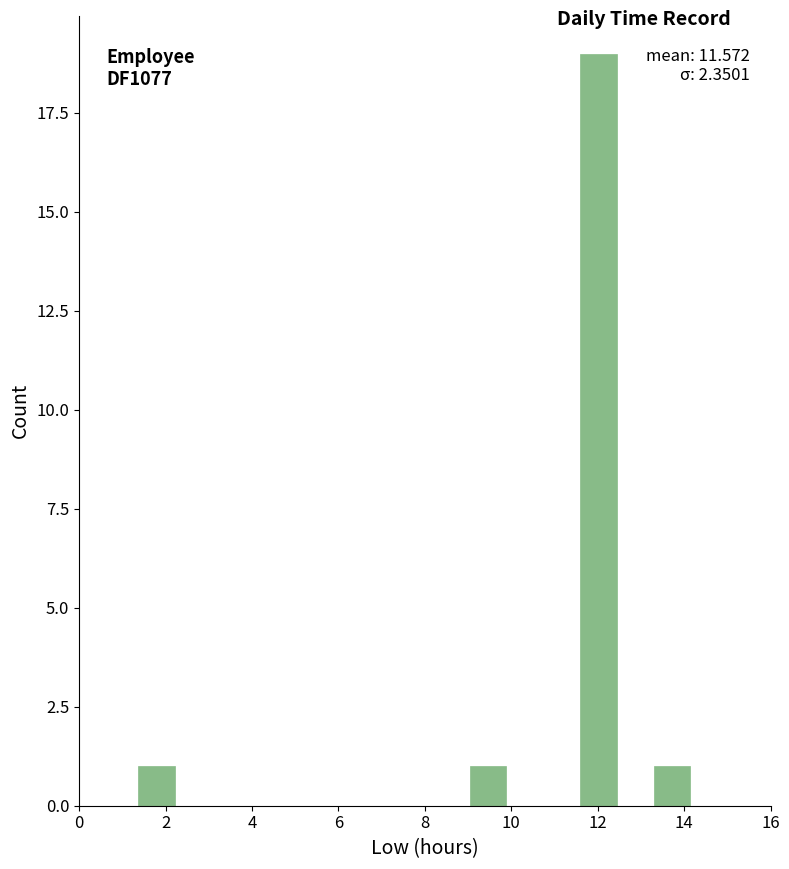

Over which range of the x-axis is the bar tallest?

11.6 to 12.4